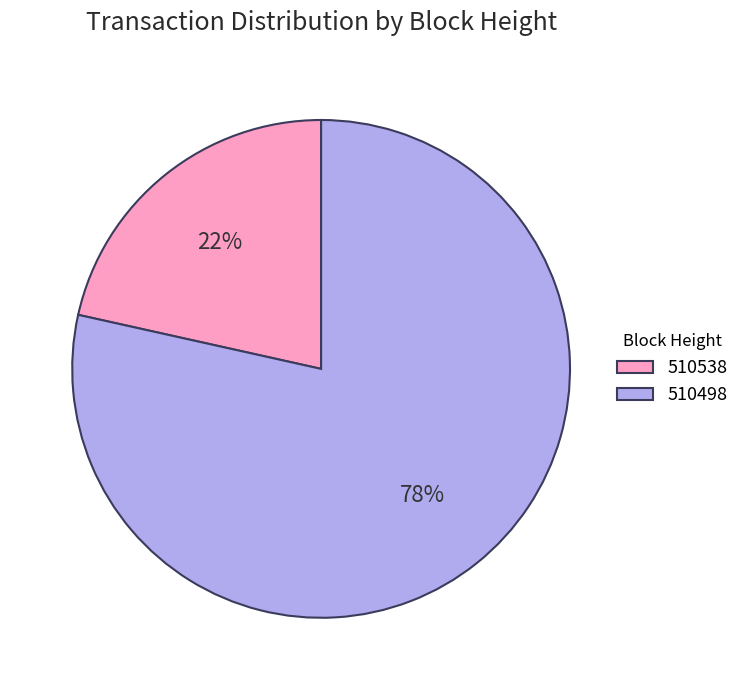

Which category accounts for the majority?

510498